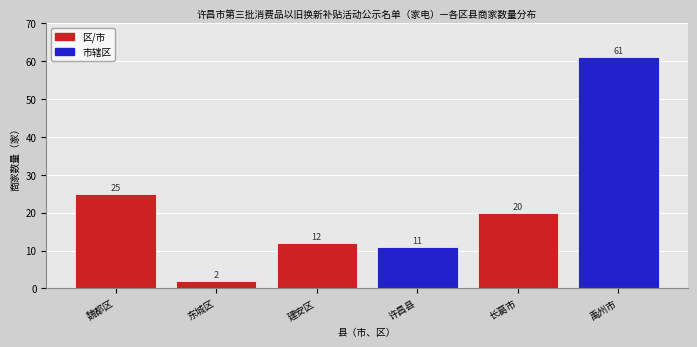

Reading left to right, transcribe all the data shown in this chart.

25	2	12	11	20	61